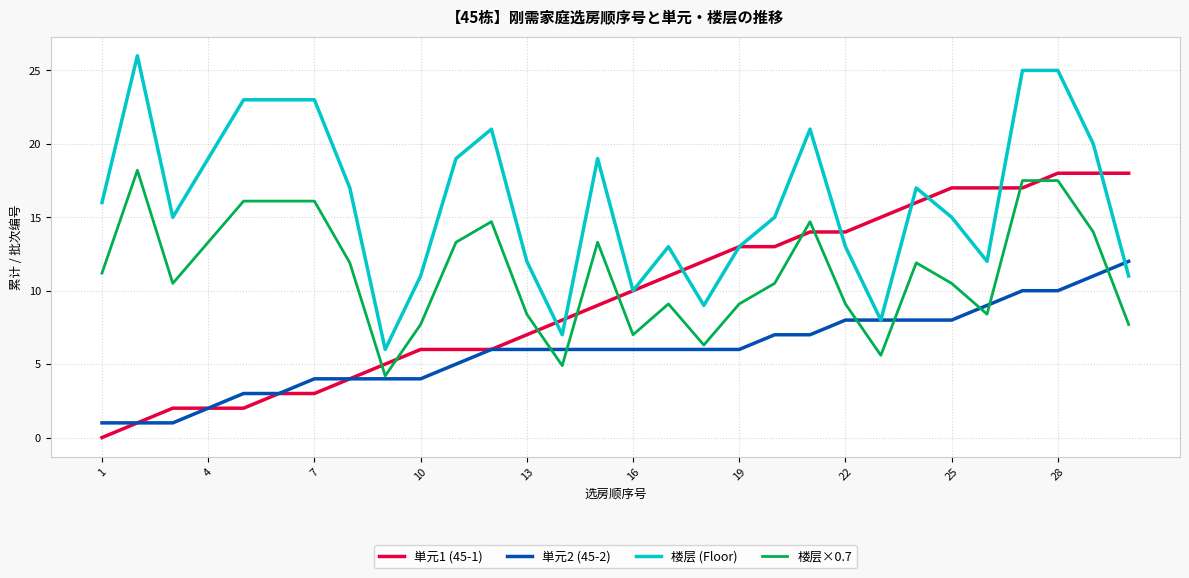

Which series ends up on top after the final intersection of 楼层×0.7 and 単元1 (45-1)?

単元1 (45-1)